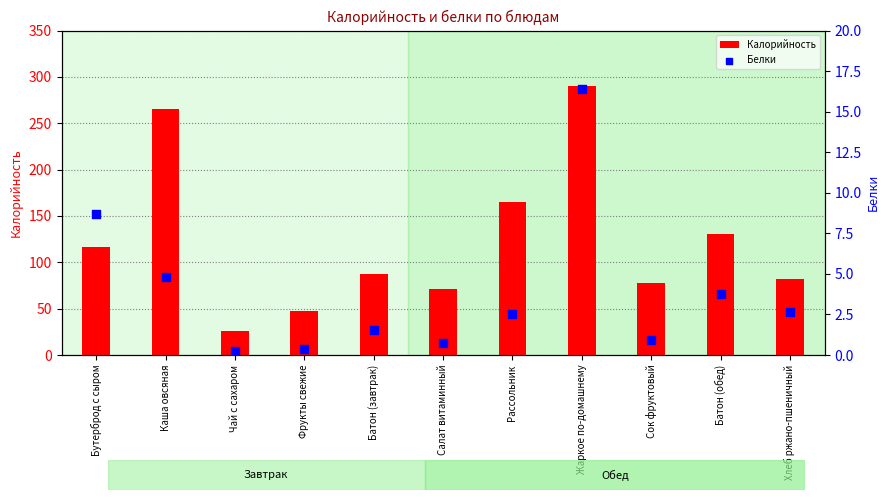

Which series has the largest total across all categories?

Калорийность